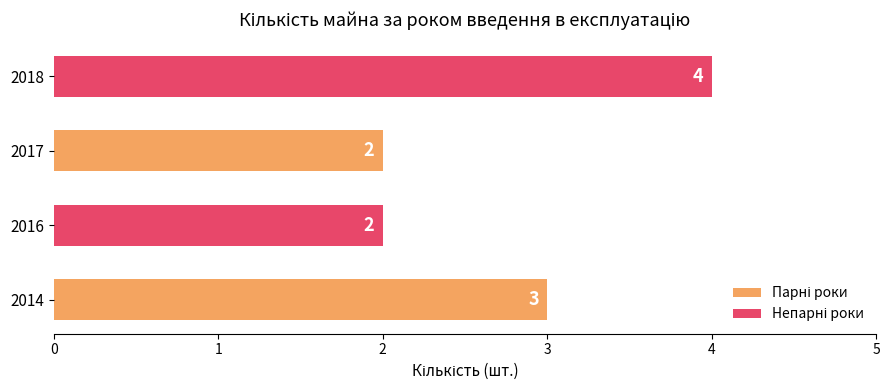

What is the sum of all values?

11